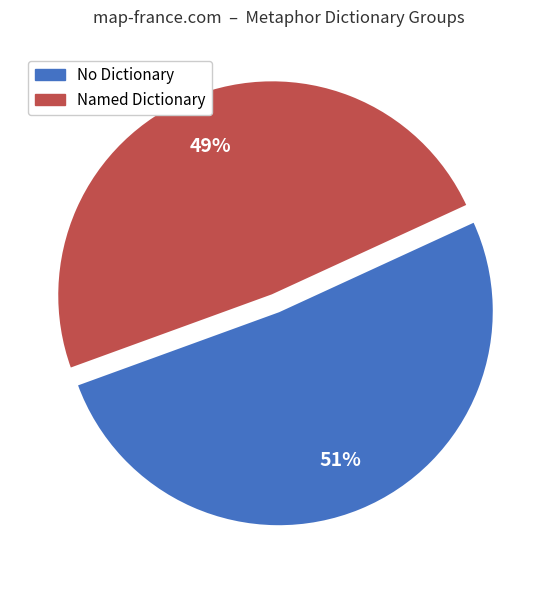

To the nearest percent, what is the average slice percentage?

50%